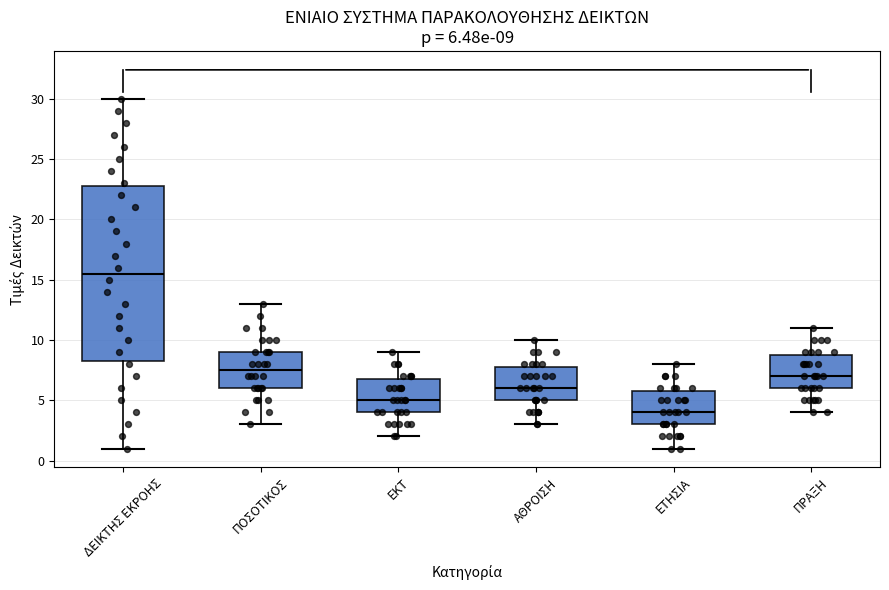

Which box is the tallest, from its lower edge to its upper edge?

ΔΕΙΚΤΗΣ ΕΚΡΟΗΣ